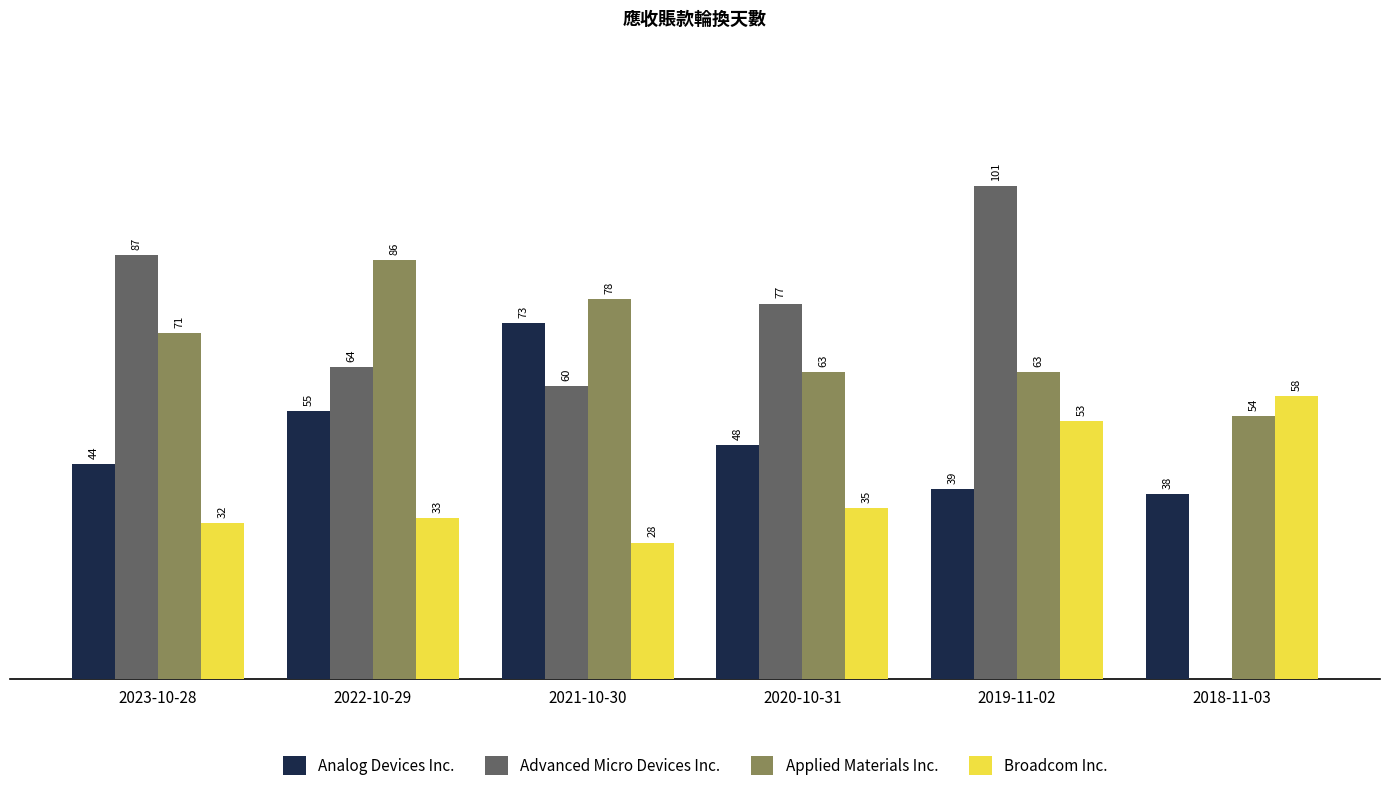

Between 2023-10-28 and 2022-10-29, which series saw the biggest shift?

Advanced Micro Devices Inc.